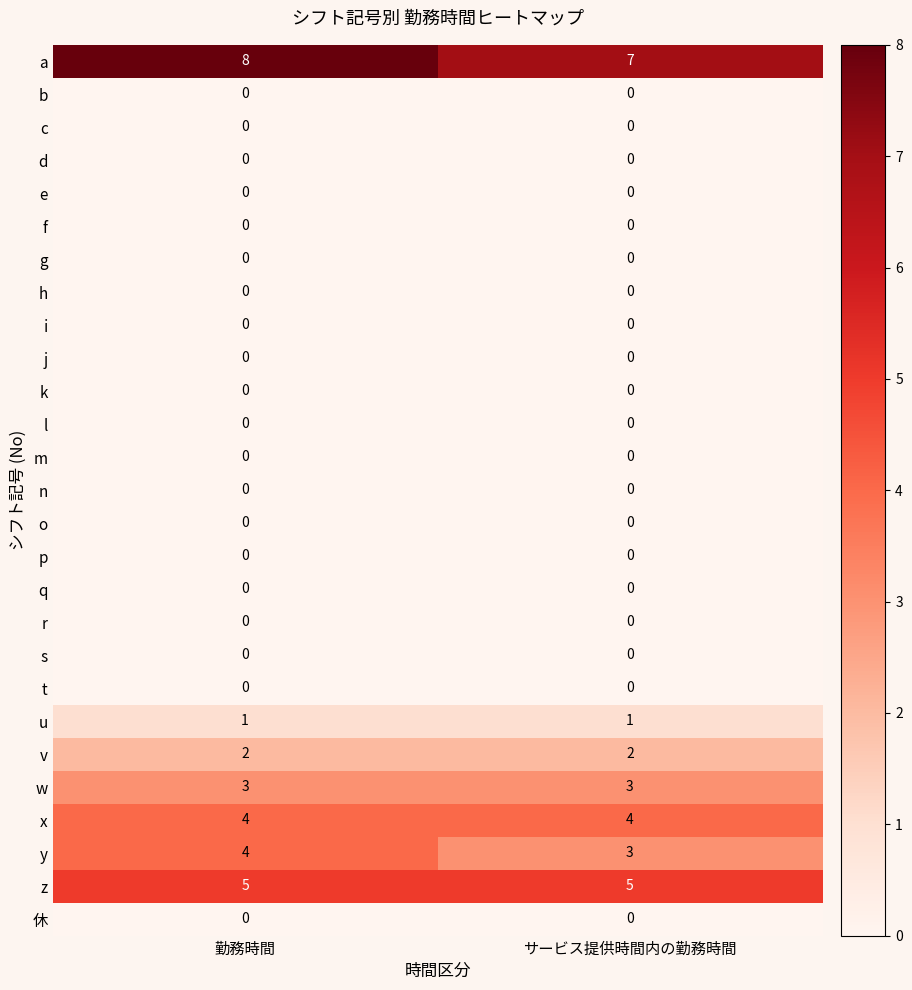

What is the minimum value for a?

7